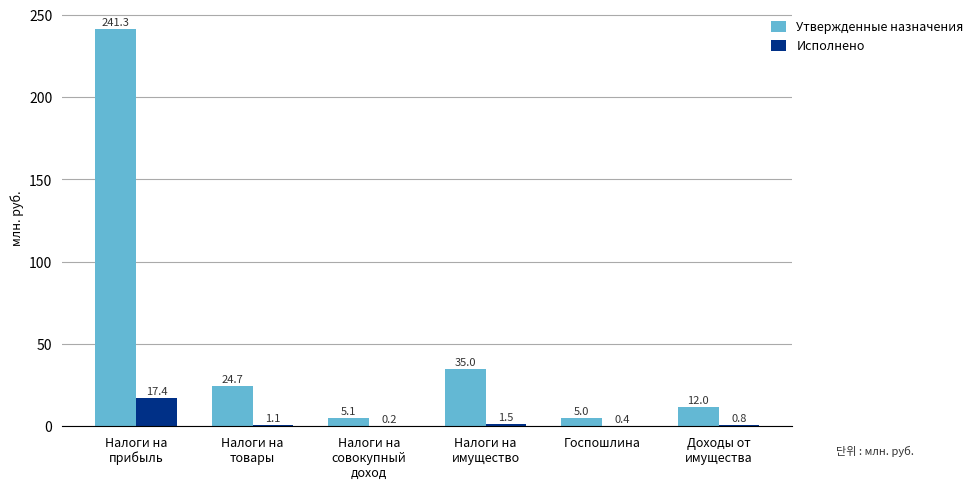

What is the sum of the Утвержденные назначения values at Налоги на
совокупный
доход and Госпошлина?

10.1